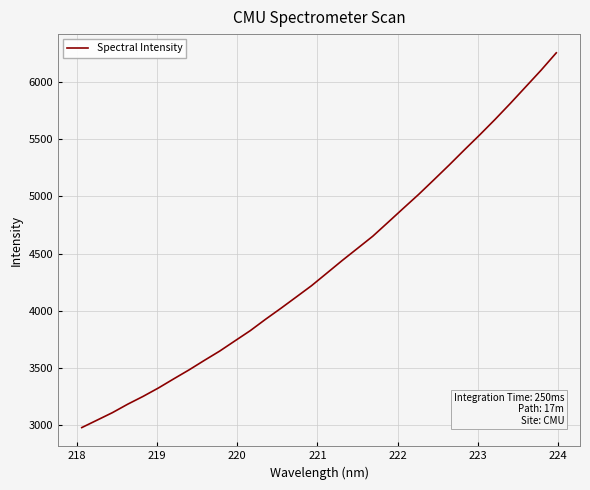

What is the difference between the maximum and minimum values?

3271.3